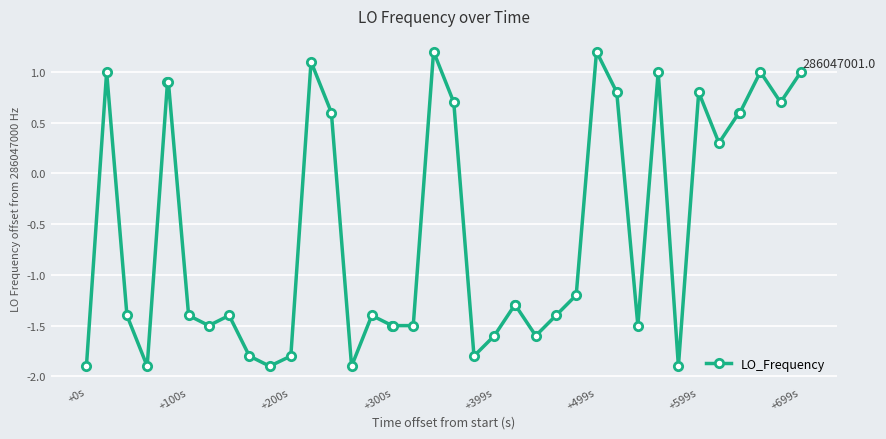

What is the value of the 5th point from the left?

0.9